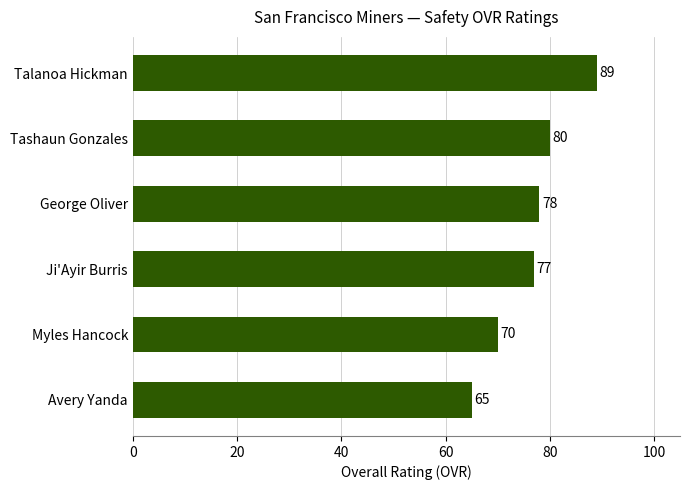

The value at Tashaun Gonzales is 138. True or false?

False